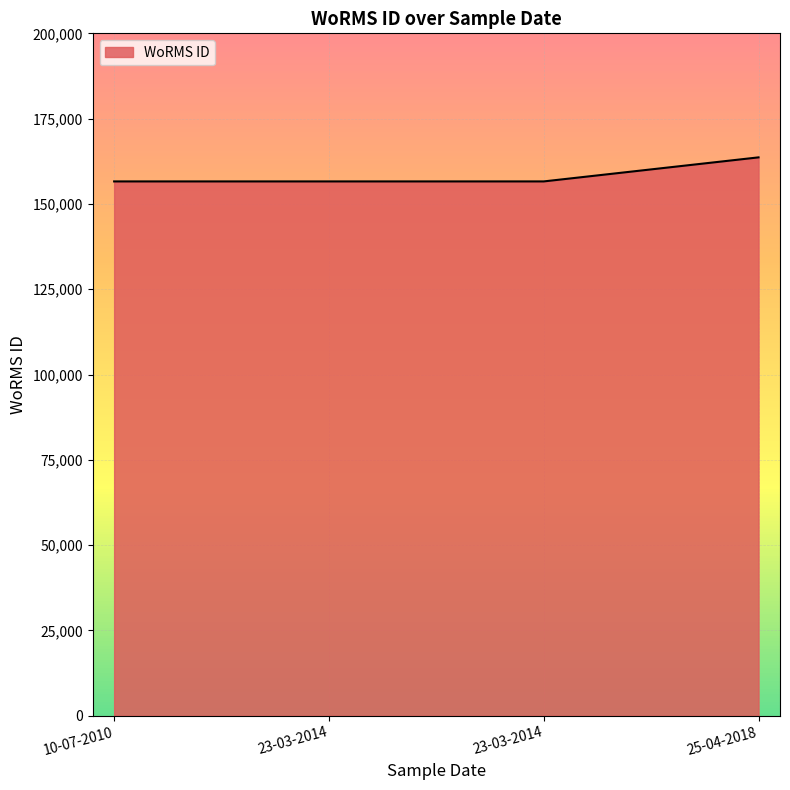

Does the chart display data point markers on the line(s)?

No